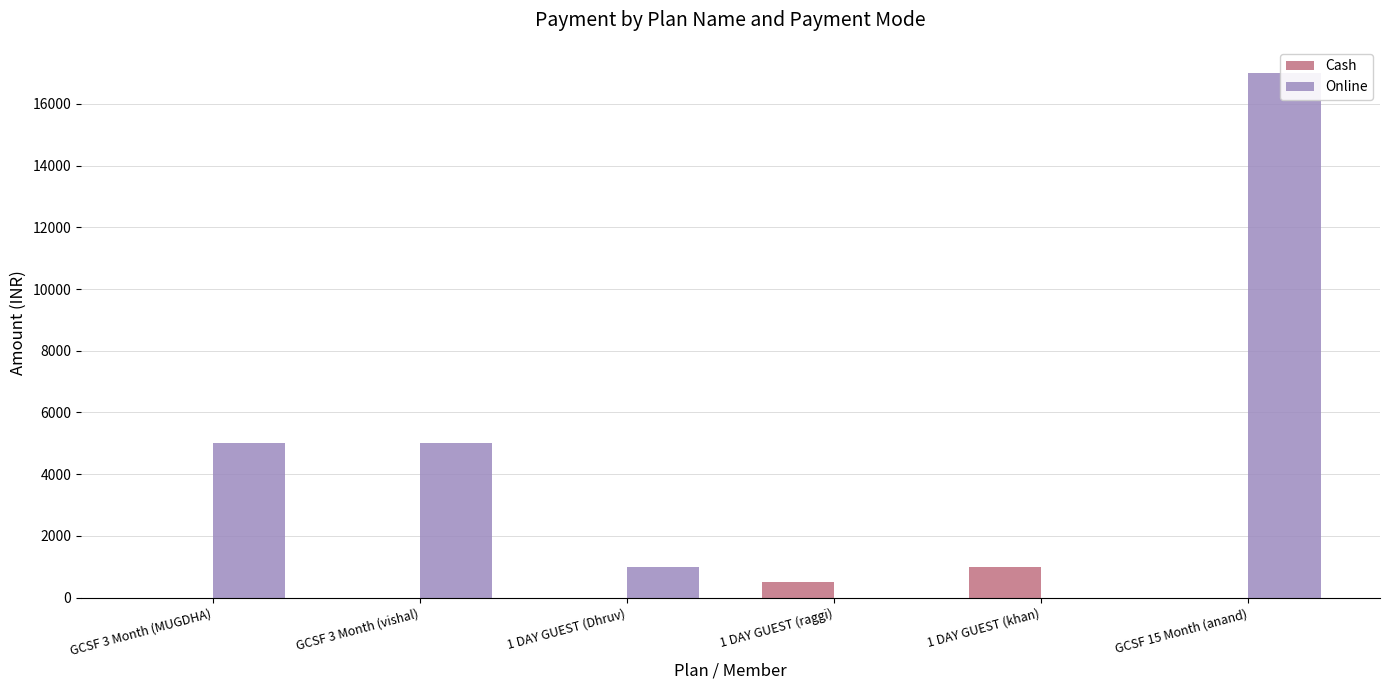

Which has a higher value, GCSF 3 Month (vishal) or GCSF 3 Month (MUGDHA)?

GCSF 3 Month (vishal)